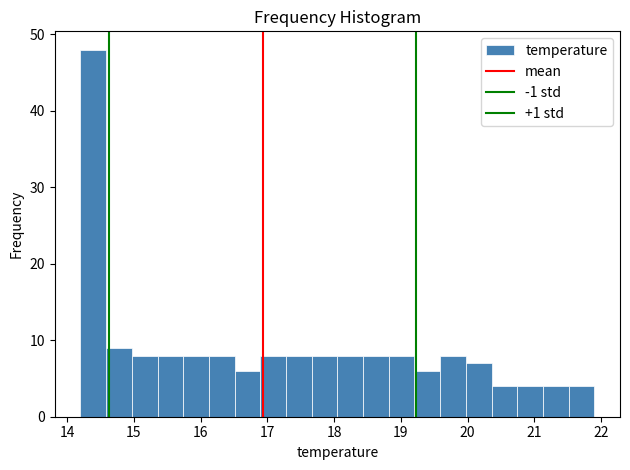

Read against the x-axis, roughly where is the centre of the tallest bar?

14.4